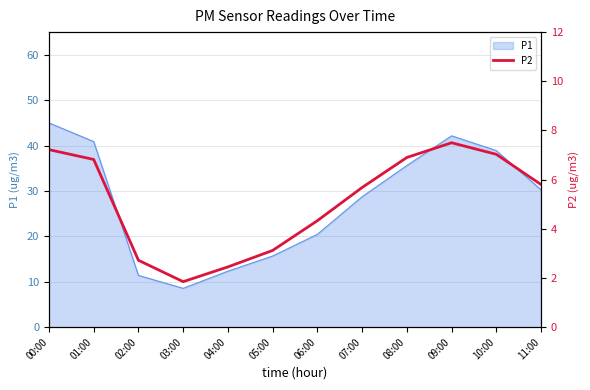

How many interior local valleys (lower than both neighbors) does the data have?

1